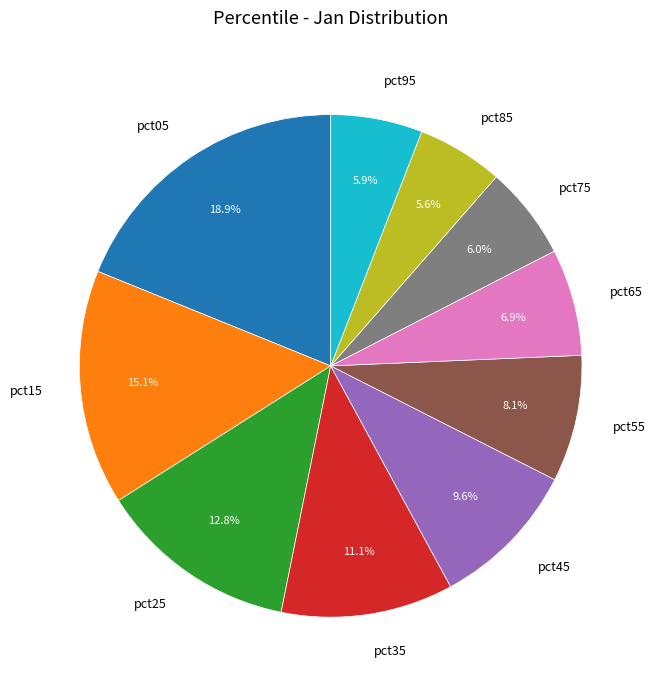

Combined, what portion of the pie is pct35 and pct95?

17.0%